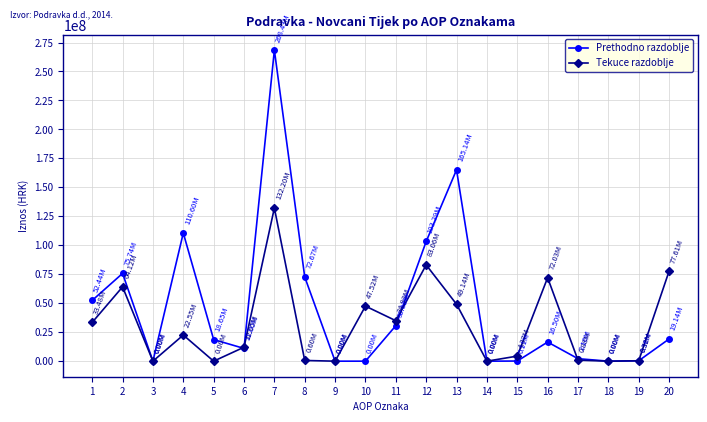

Where does the Prethodno razdoblje series first go above 18650457?

1